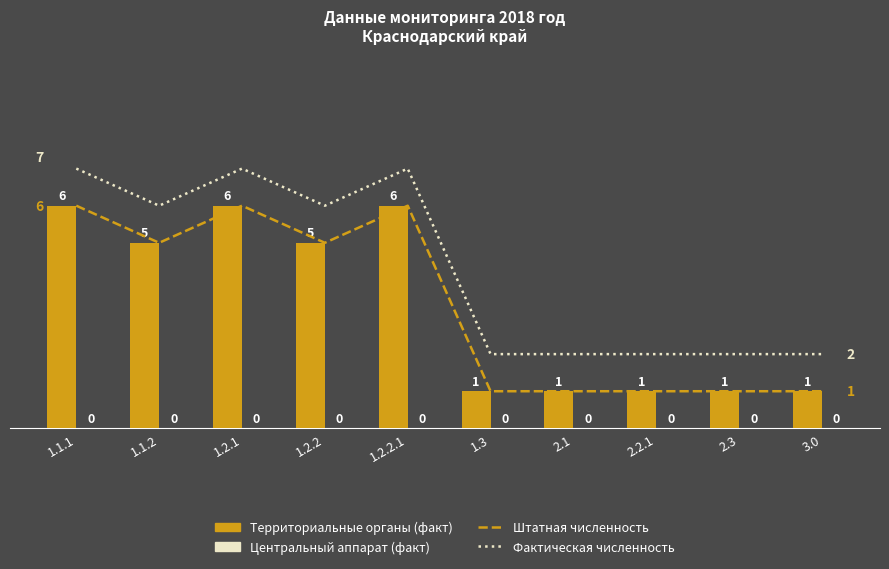

Is it true that Фактическая численность equals 2 at 2.3?

True